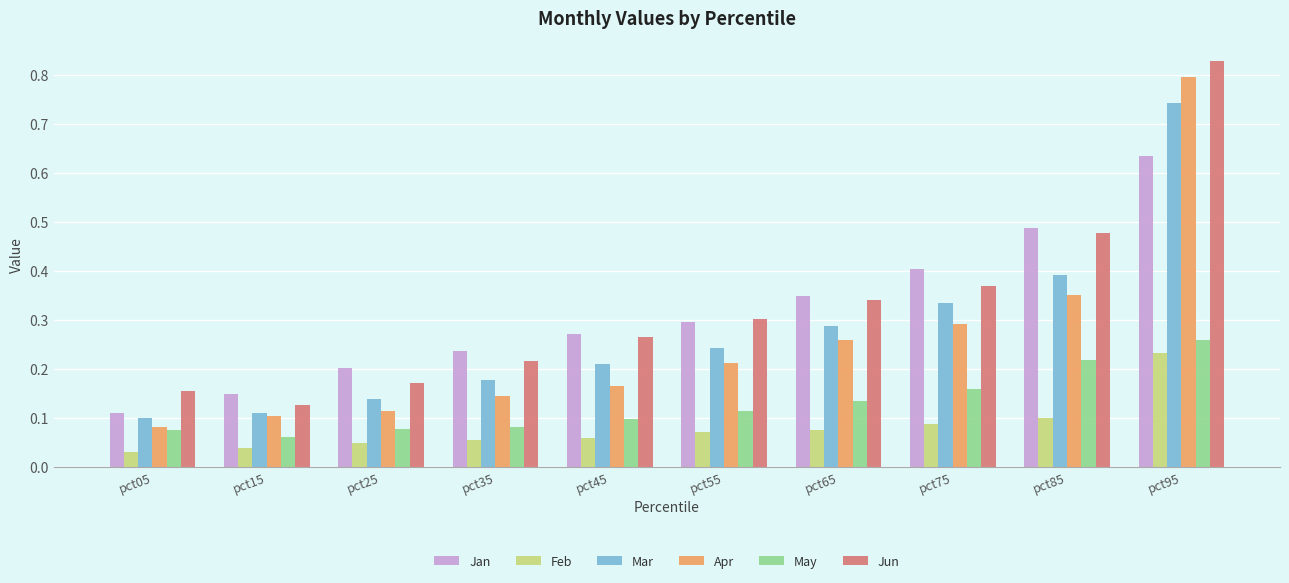

How many bars are there in each group?

6